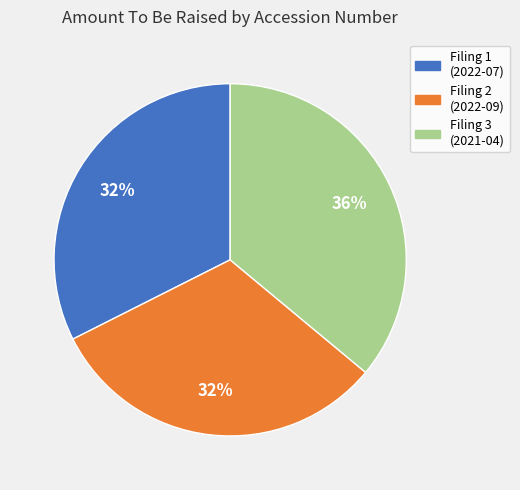

To the nearest percent, what is the average slice percentage?

33%